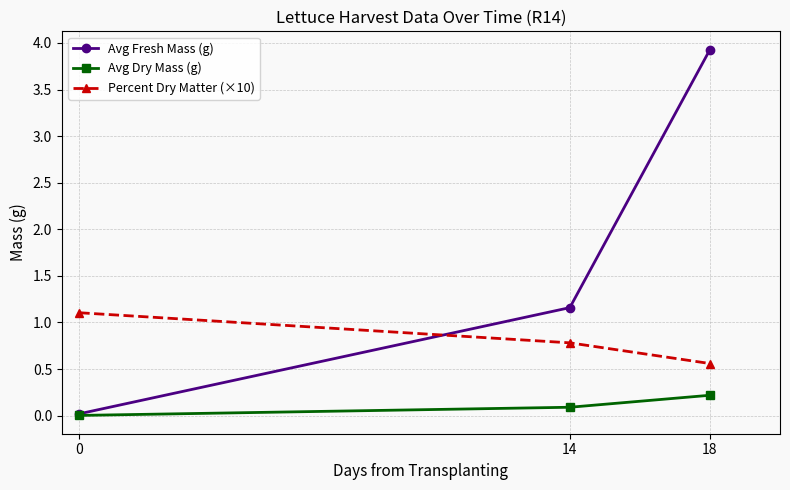

What is the difference between the maximum and second lowest values in the Avg Dry Mass (g) series?

0.1